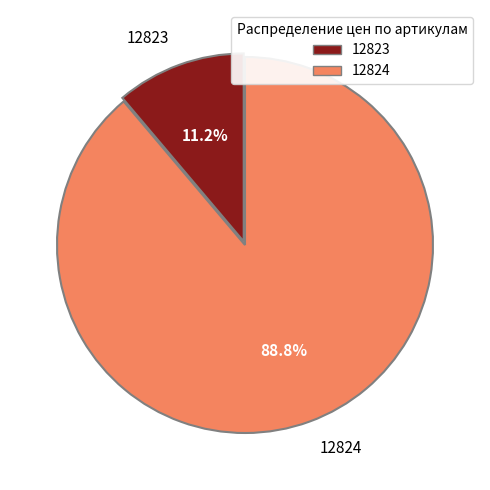

What is the majority slice?

12824